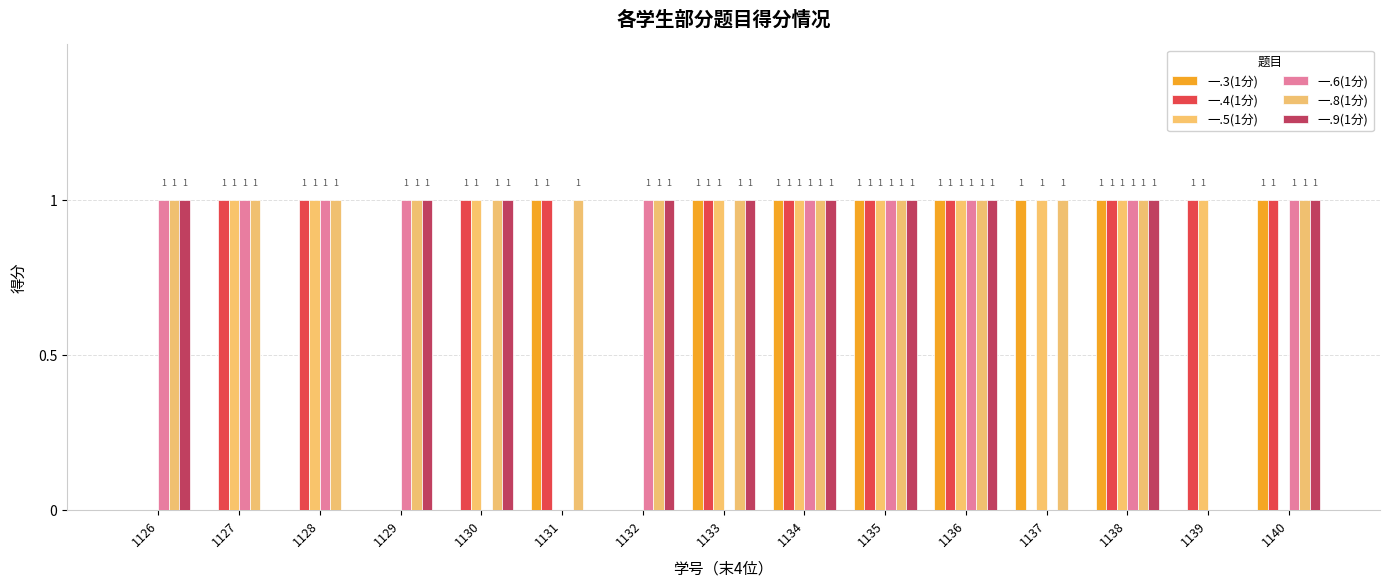

What is the value of the 一.3(1分) bar at the 9th from the left?

1